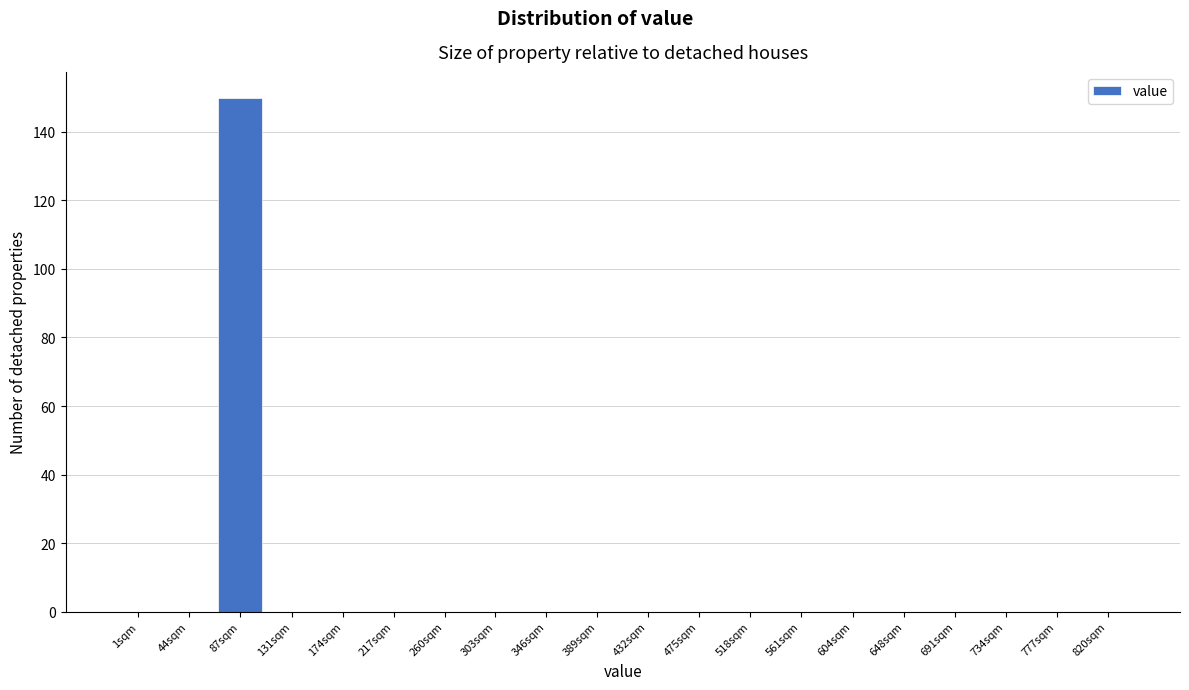

Reading left to right, transcribe all the data shown in this chart.

1sqm=0	44sqm=0	87sqm=150	131sqm=0	174sqm=0	217sqm=0	260sqm=0	303sqm=0	346sqm=0	389sqm=0	432sqm=0	475sqm=0	518sqm=0	561sqm=0	604sqm=0	648sqm=0	691sqm=0	734sqm=0	777sqm=0	820sqm=0